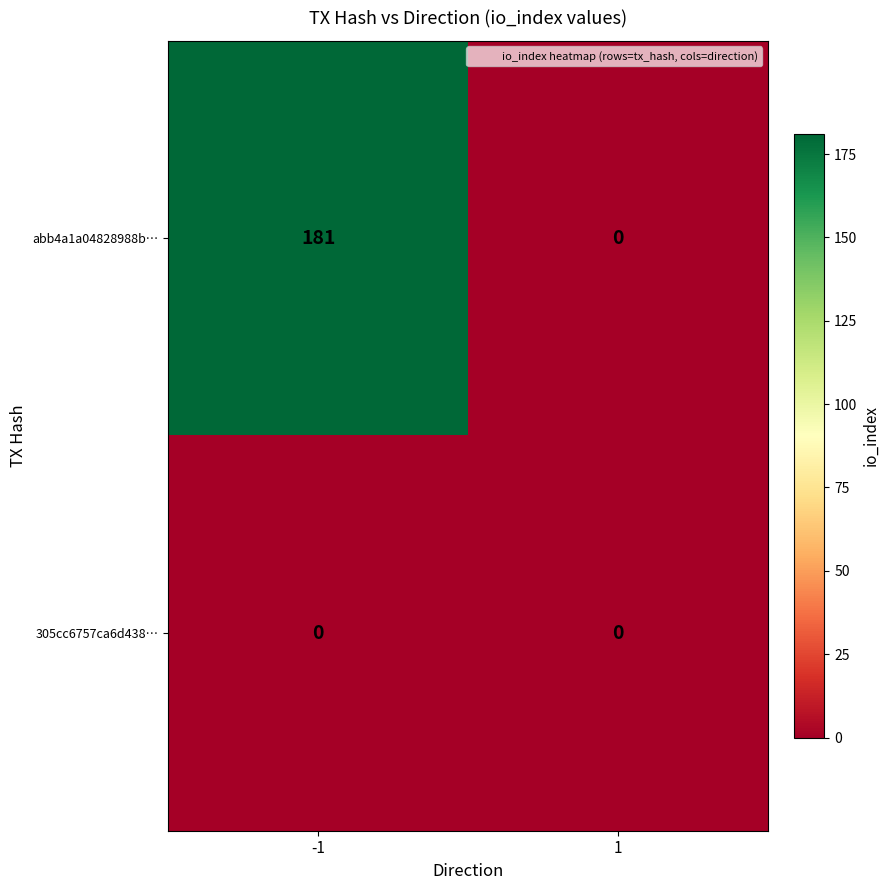

Rank the series at -1 from lowest to highest value.

305cc6757ca6d438…, abb4a1a04828988b…